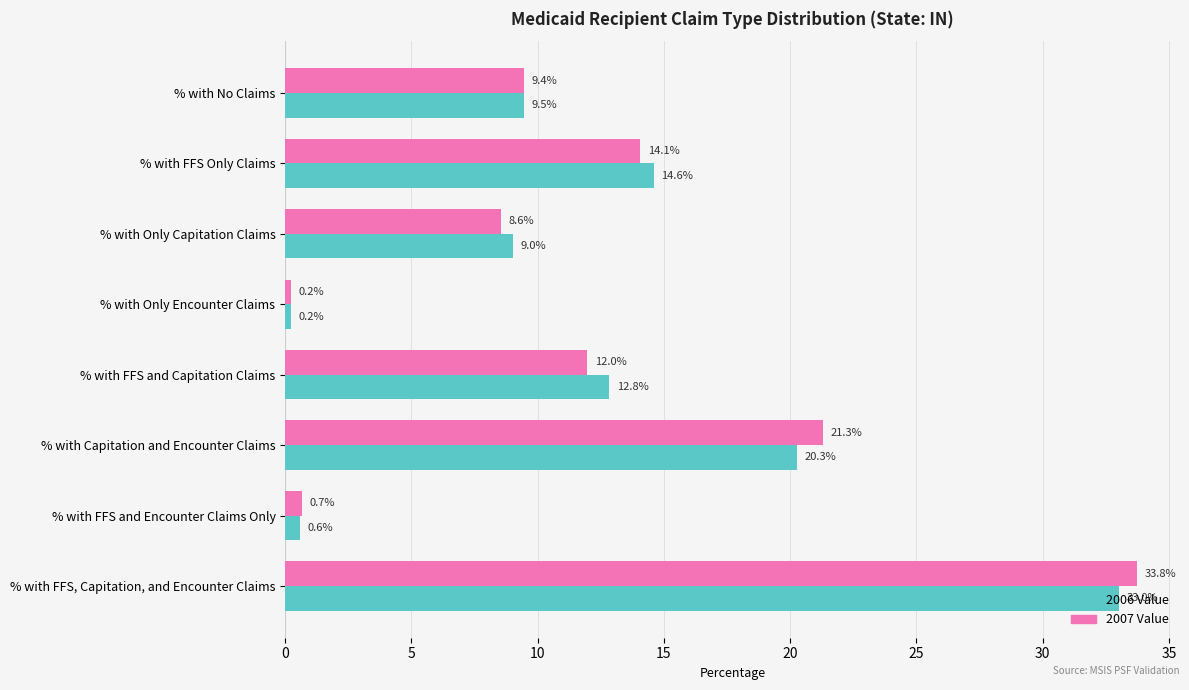

Is the value of 2007 Value at % with Only Capitation Claims greater than the value of 2006 Value at % with FFS Only Claims?

No